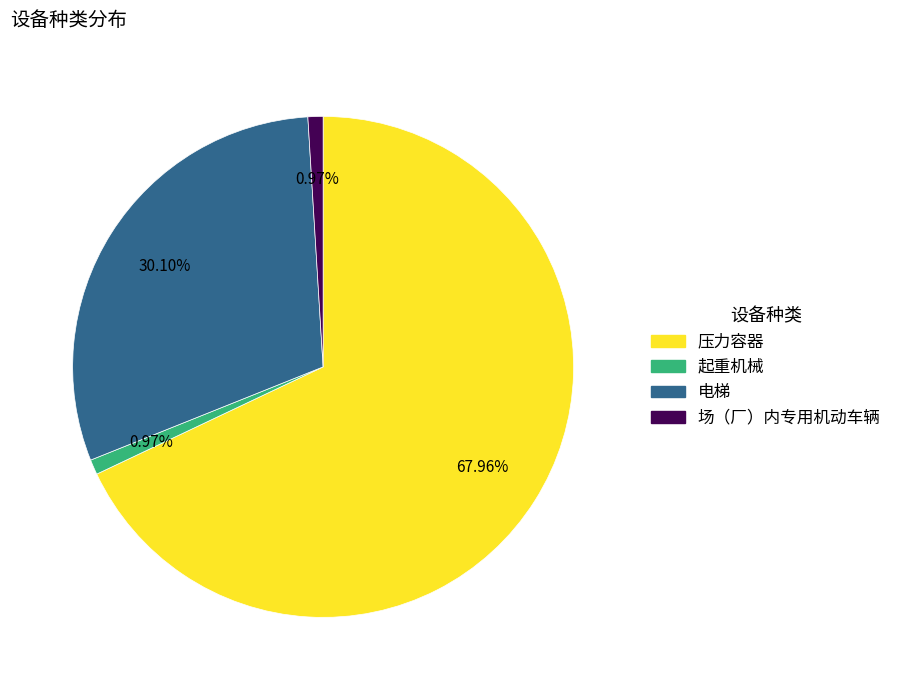

To the nearest percent, what portion does 起重机械 represent?

1%